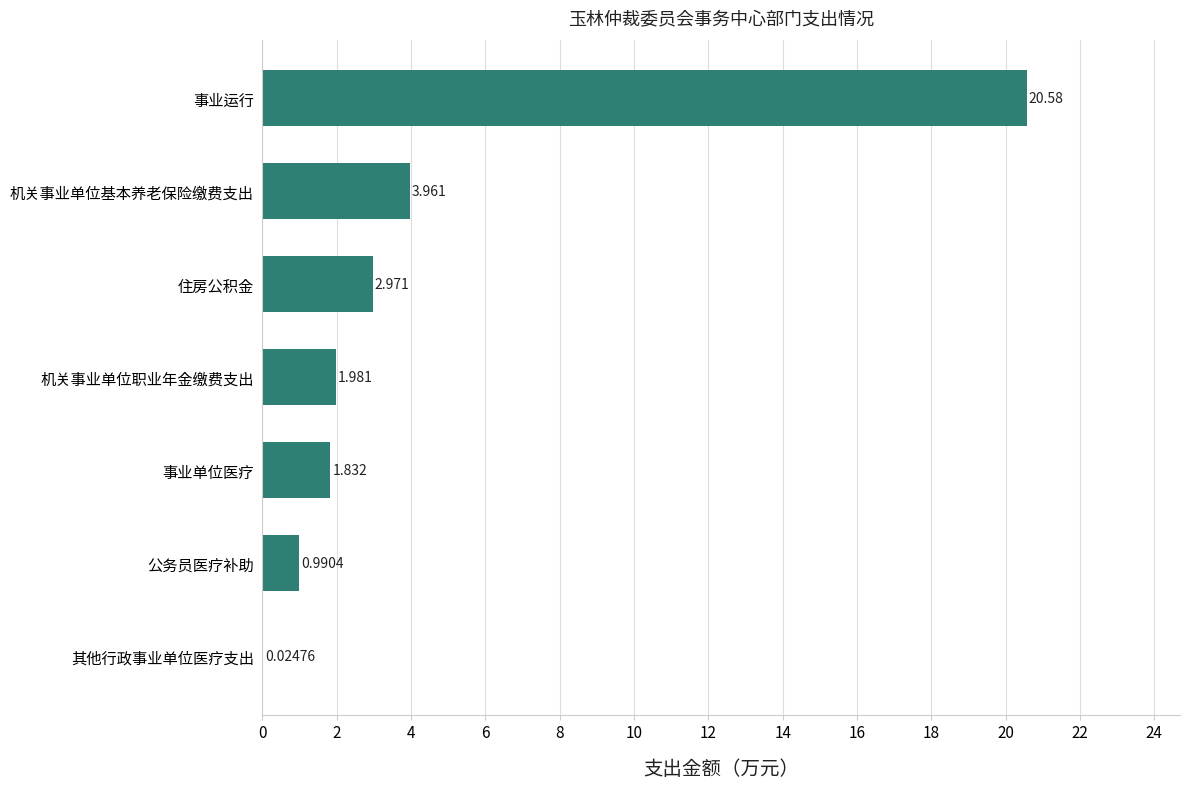

Which category has the highest value across all series?

事业运行